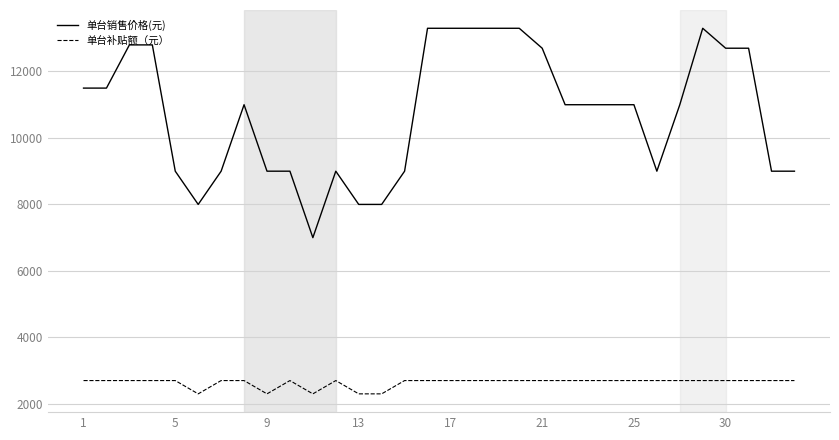

What is the difference between the maximum and minimum values in the 单台销售价格(元) series?

6300